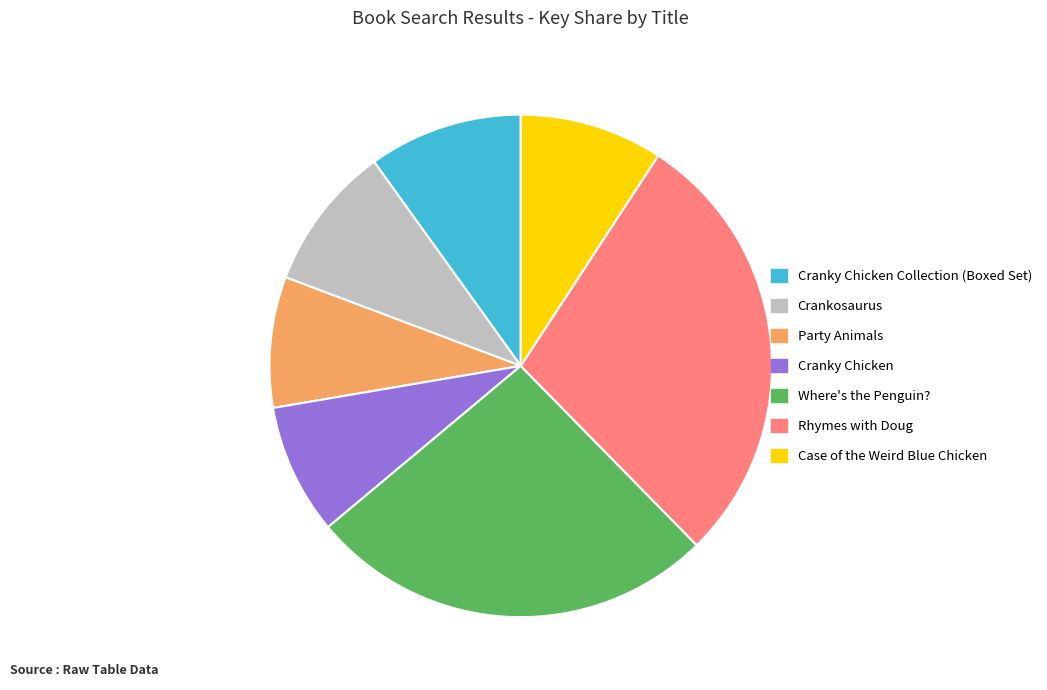

Is there any slice that represents more than half of the pie?

No